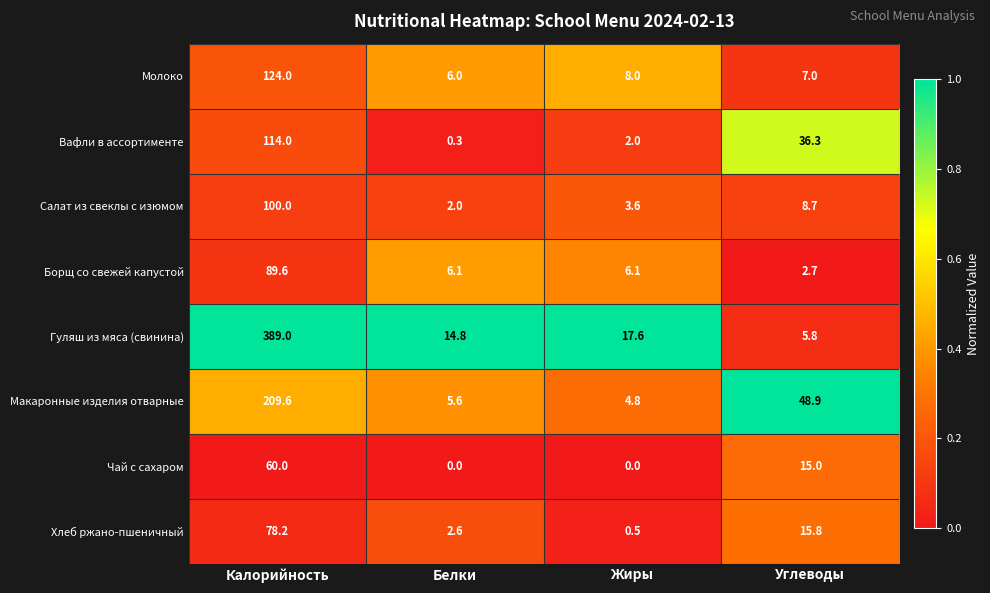

What is the sum of all Макаронные изделия отварные values?

268.9